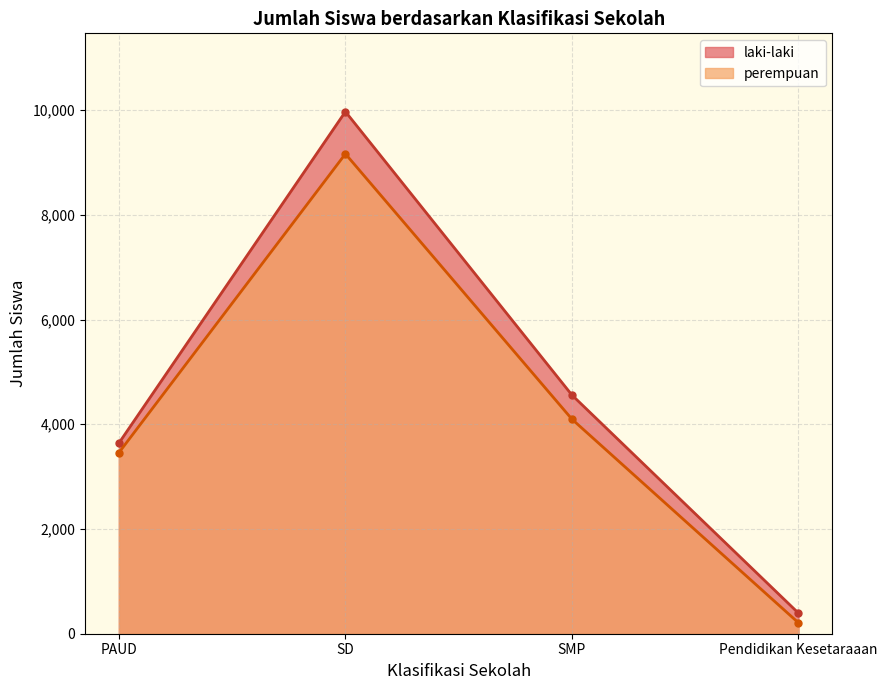

True or false: perempuan has a value of 5851 at SMP.

False